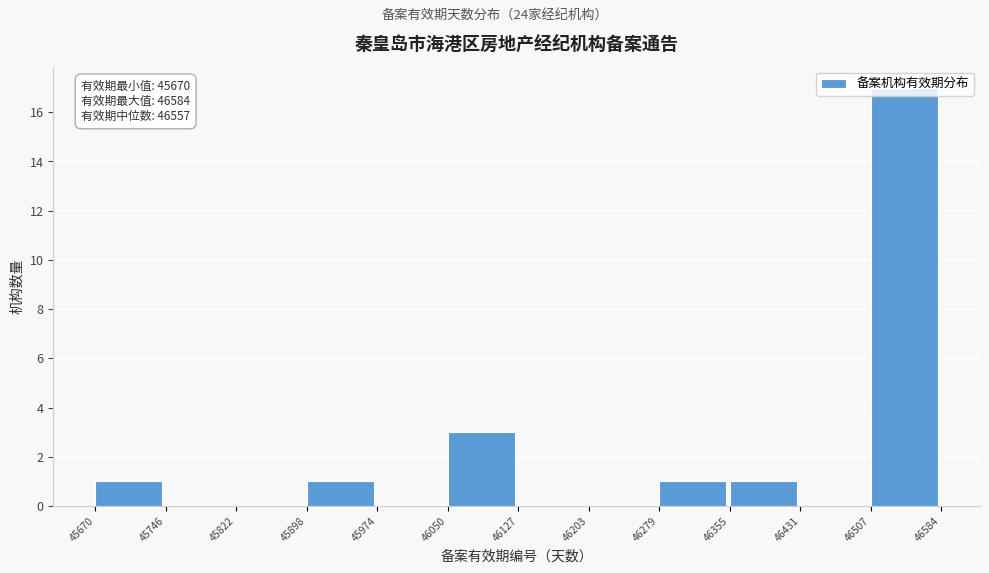

Which range on the x-axis has the tallest bar?

46507 to 46584